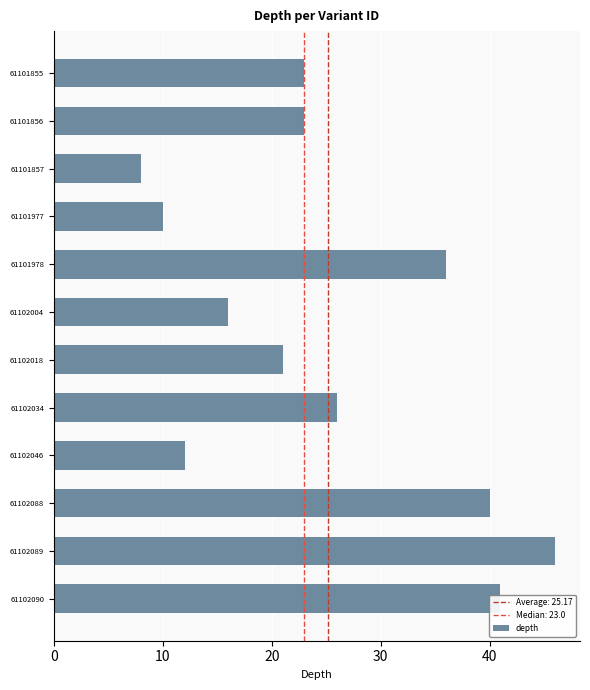

What is the smallest value displayed?

8